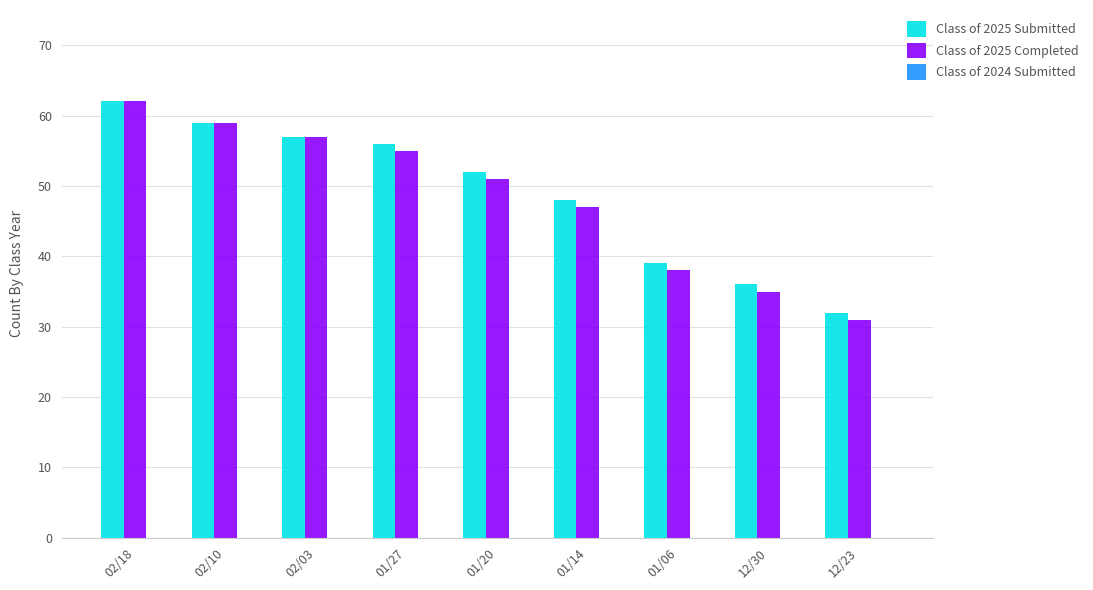

What is the average value of the Class of 2025 Submitted series?

49